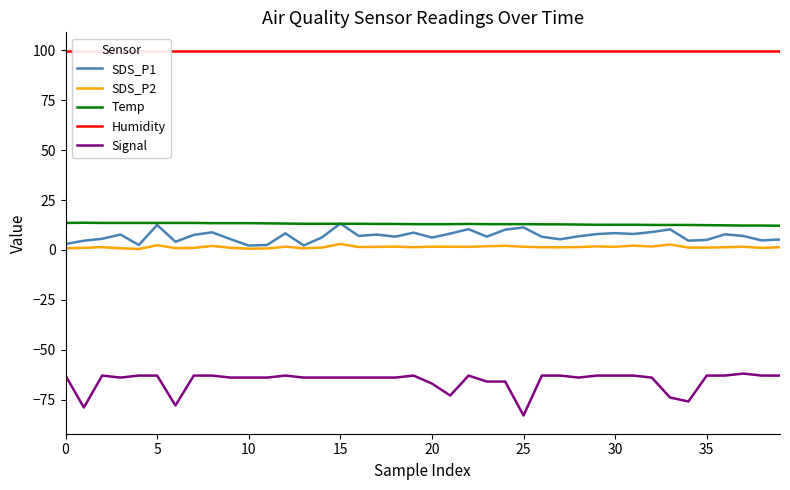

At 10, list the series in order from largest to smallest.

Humidity, Temp, SDS_P1, SDS_P2, Signal